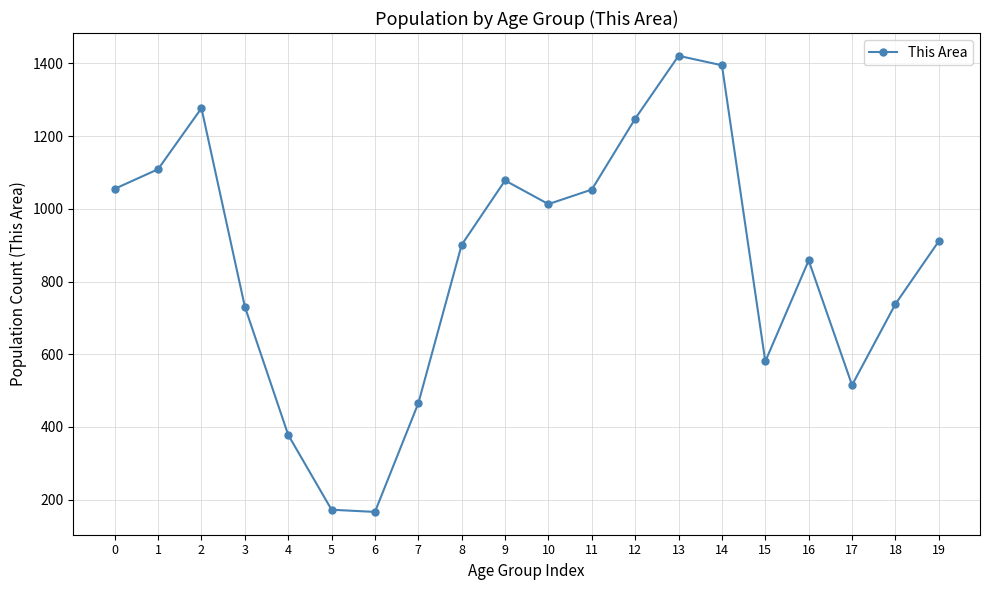

What is the change in value from 11 to 13?

+368